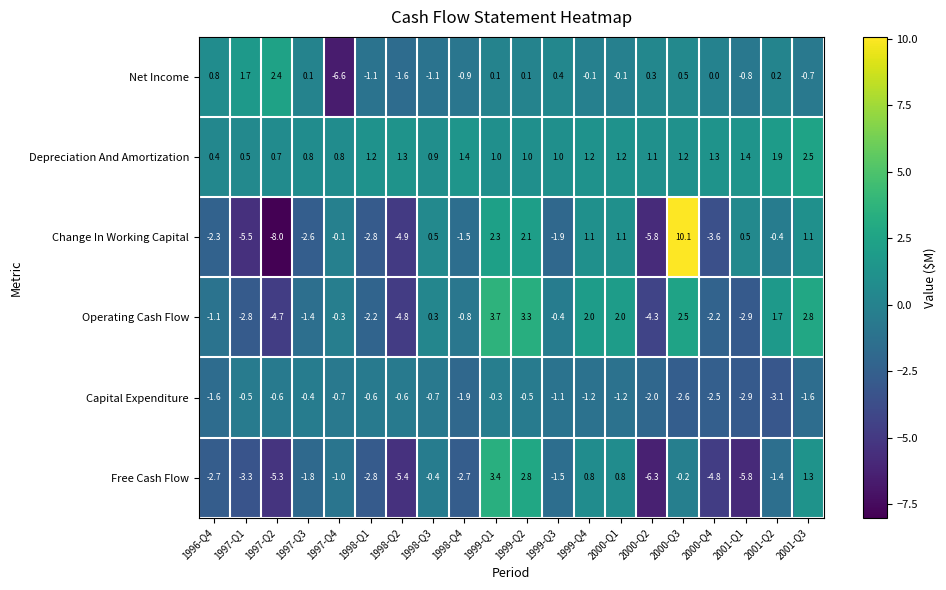

True or false: Depreciation And Amortization has a value of 1.9 at 2000-Q3.

False